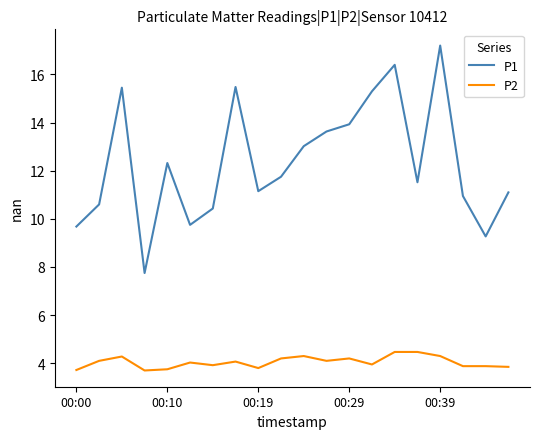

What is the difference between the second highest and minimum values in the P2 series?

0.8